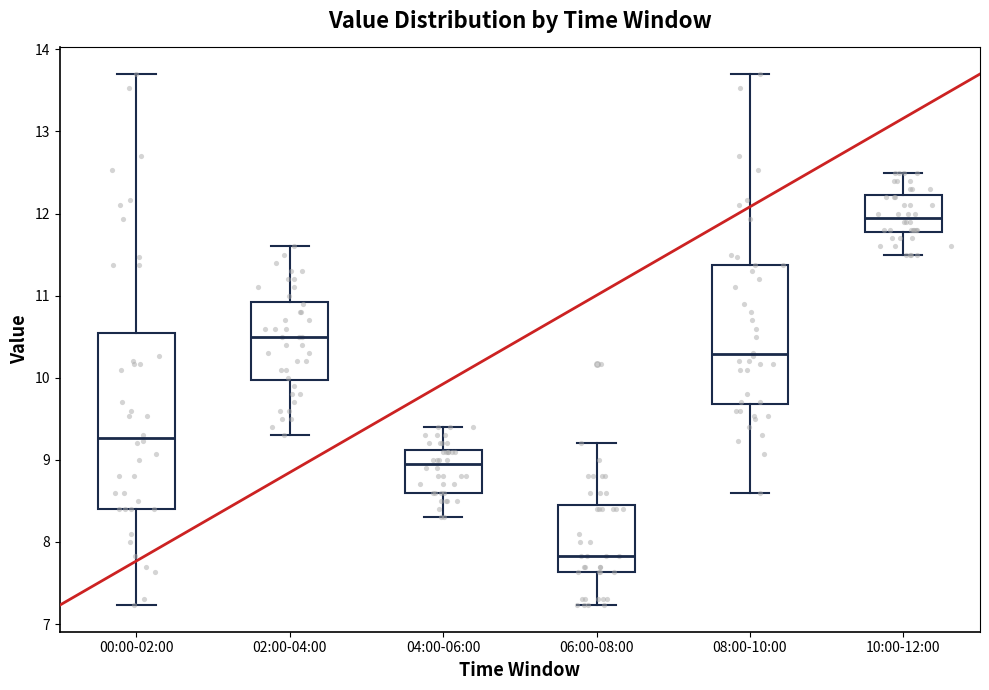

Reading left to right, read every box against the y-axis: the position of its median line, the range the box covers, and the ends of its whiskers. The values are not printed on the chart, so give them approximately, as read against the axis.

00:00-02:00: median 9.3, box 8.4 to 10.5, whiskers 7.2 to 13.7
02:00-04:00: median 10.5, box 10.0 to 10.9, whiskers 9.3 to 11.6
04:00-06:00: median 9.0, box 8.6 to 9.1, whiskers 8.3 to 9.4
06:00-08:00: median 7.8, box 7.6 to 8.5, whiskers 7.2 to 9.2
08:00-10:00: median 10.3, box 9.7 to 11.4, whiskers 8.6 to 13.7
10:00-12:00: median 12.0, box 11.8 to 12.2, whiskers 11.5 to 12.5